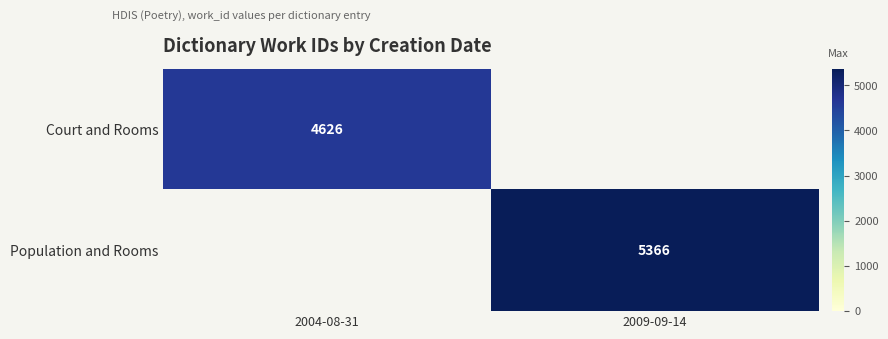

The value of Court and Rooms at 2004-08-31 is 6151. True or false?

False